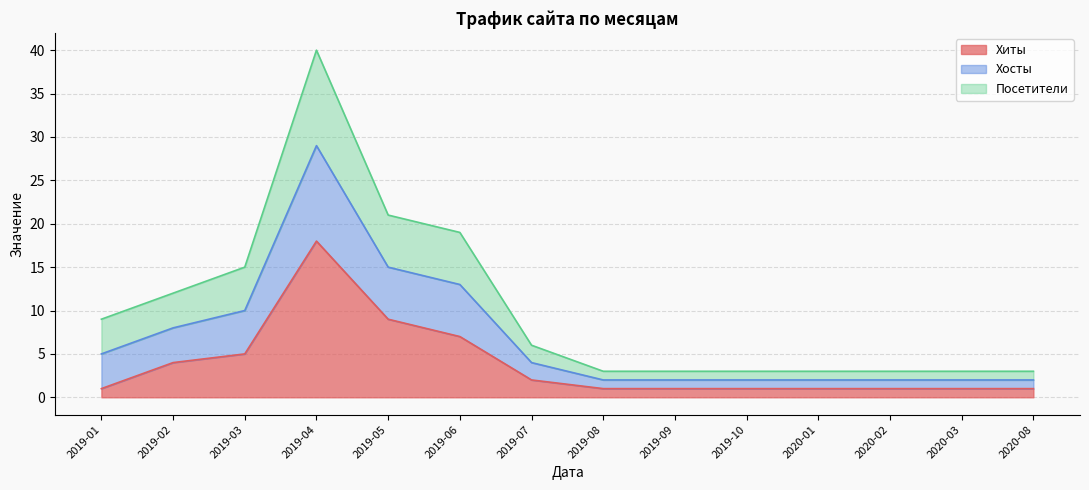

True or false: Хиты and Посетители cross at least once.

False